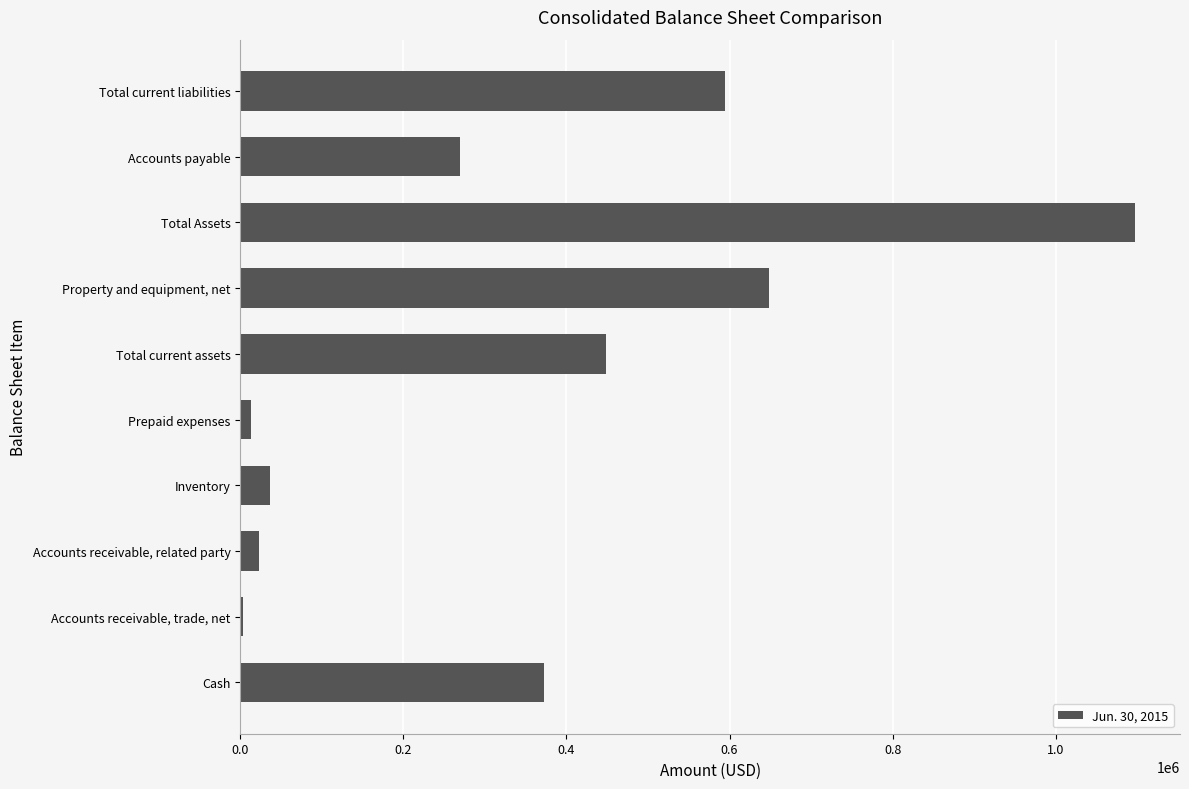

Approximately how many times larger is the value at Property and equipment, net compared to Accounts receivable, related party?

28.0